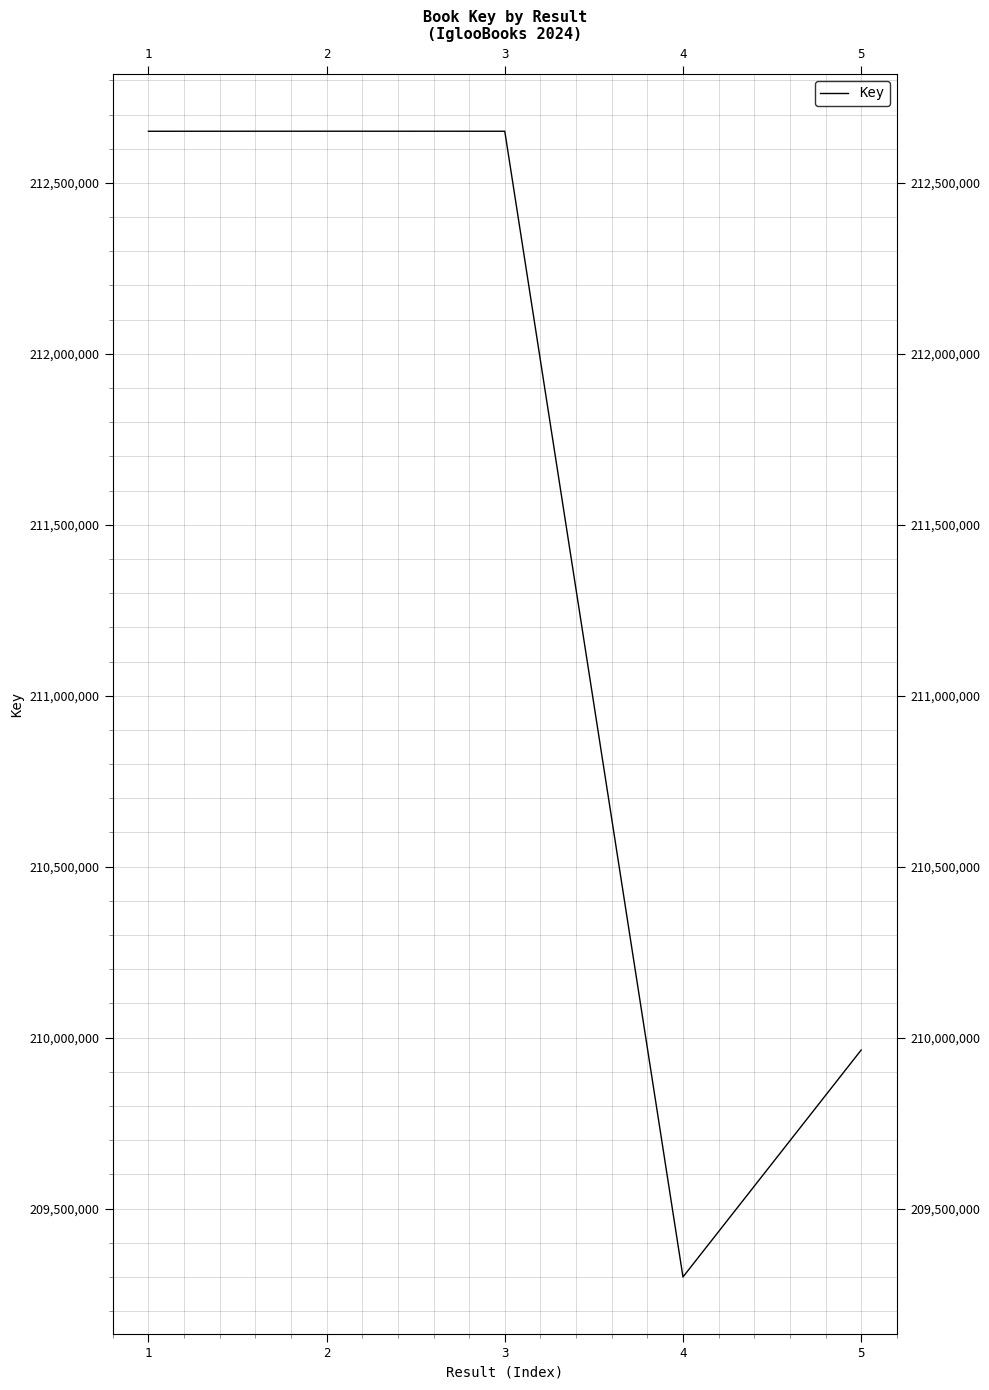

What is the maximum value shown in the chart?

212651127